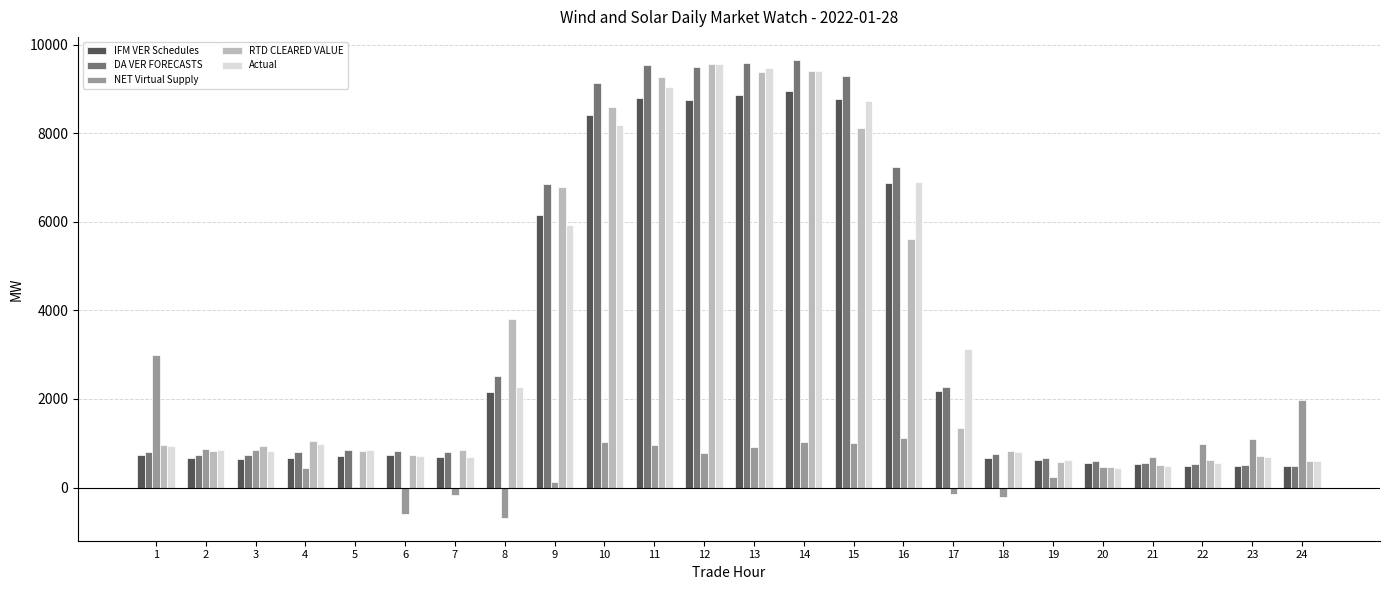

The value of IFM VER Schedules at 17 is 2887.2. True or false?

False